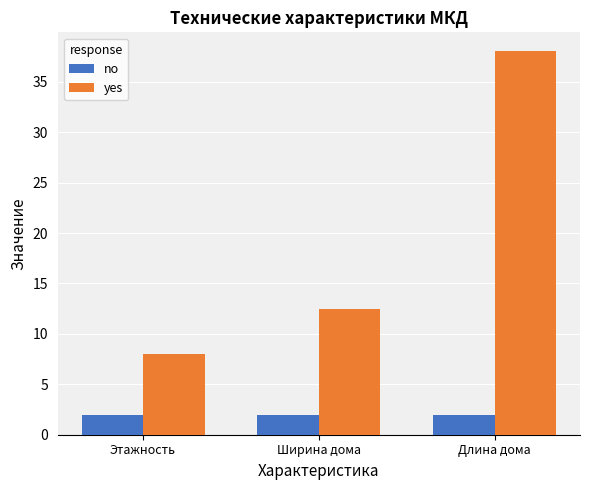

The value of yes at Ширина дома is 19.8. True or false?

False